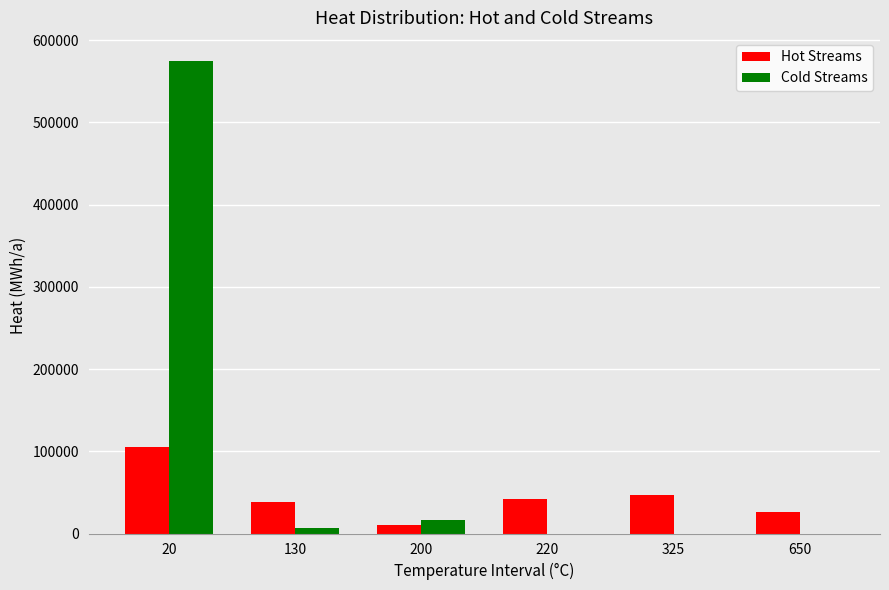

Are the bars grouped side by side (vs. stacked)?

Yes